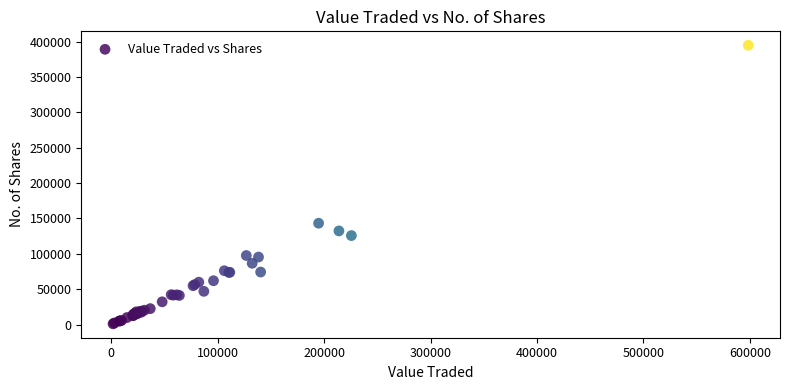

What Y value in the scatter plot is closest to 197985?

143264